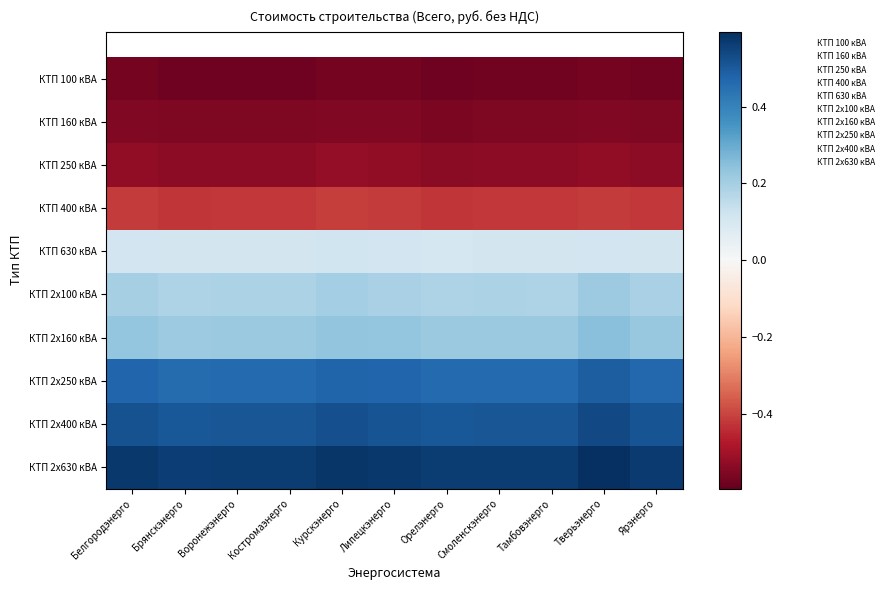

Rank the categories by КТП 2х160 кВА value from lowest to highest.

Брянскэнерго, Орелэнерго, Тамбовэнерго, Смоленскэнерго, Костромаэнерго, Воронежэнерго, Ярэнерго, Липецкэнерго, Белгородэнерго, Курскэнерго, Тверьэнерго